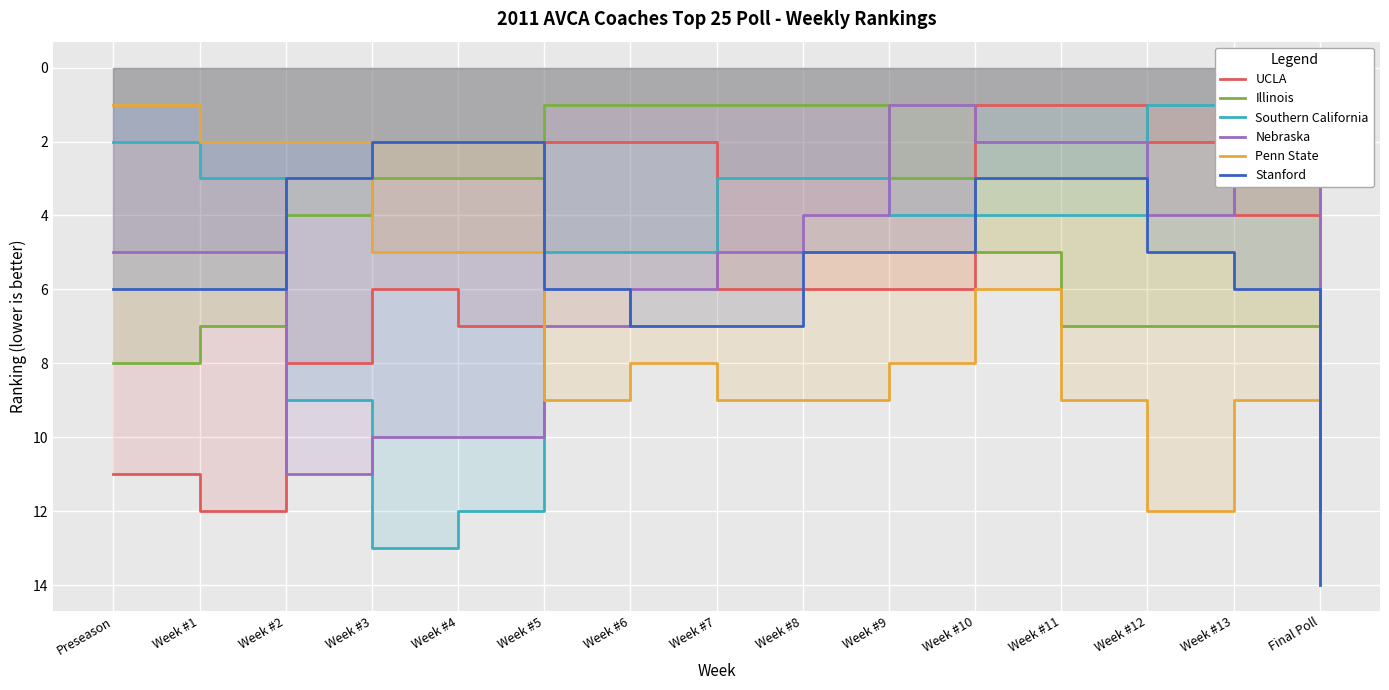

Where is UCLA nearest to the value 6?

Week #3